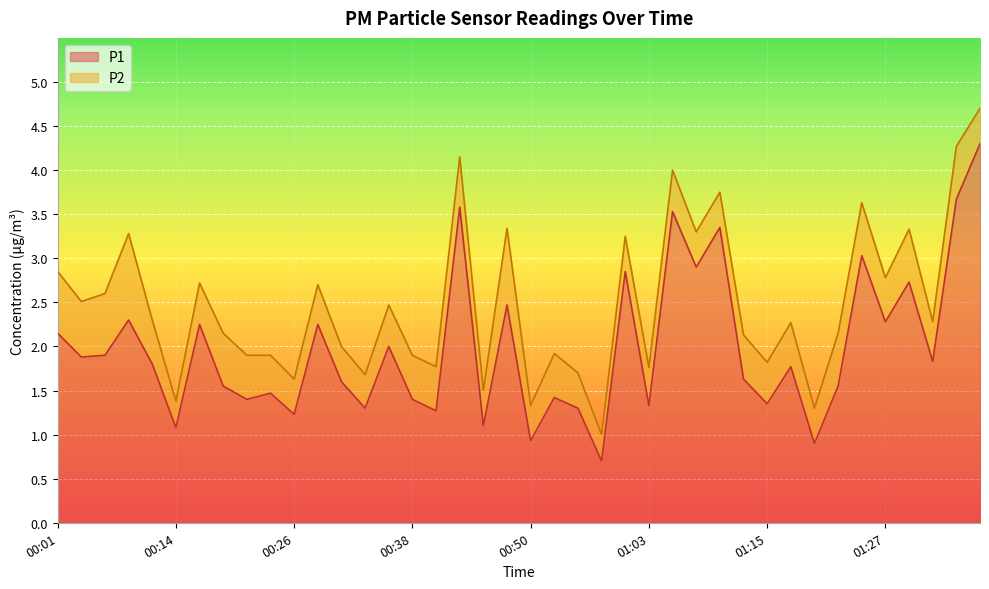

How many categories are shown in the chart?

40